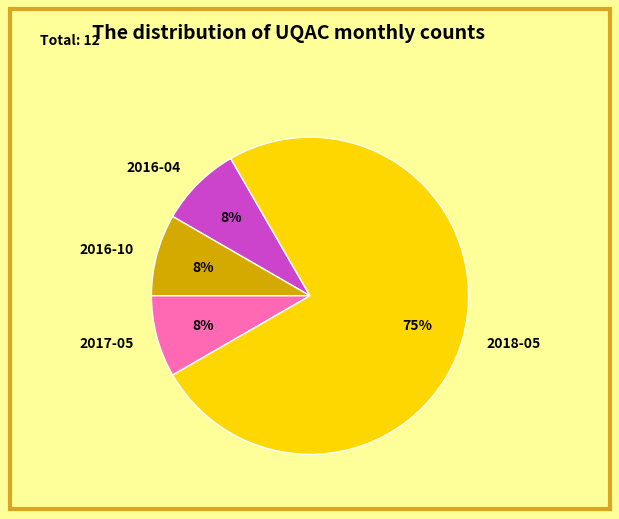

What is the largest slice in the pie chart?

2018-05